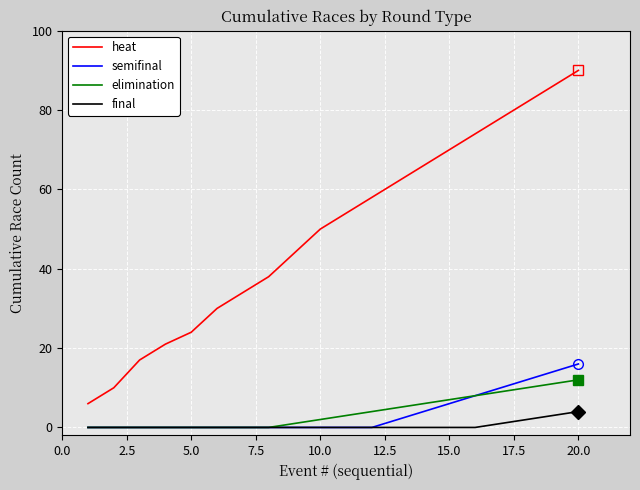

Is this an area chart (filled region under the line)?

No